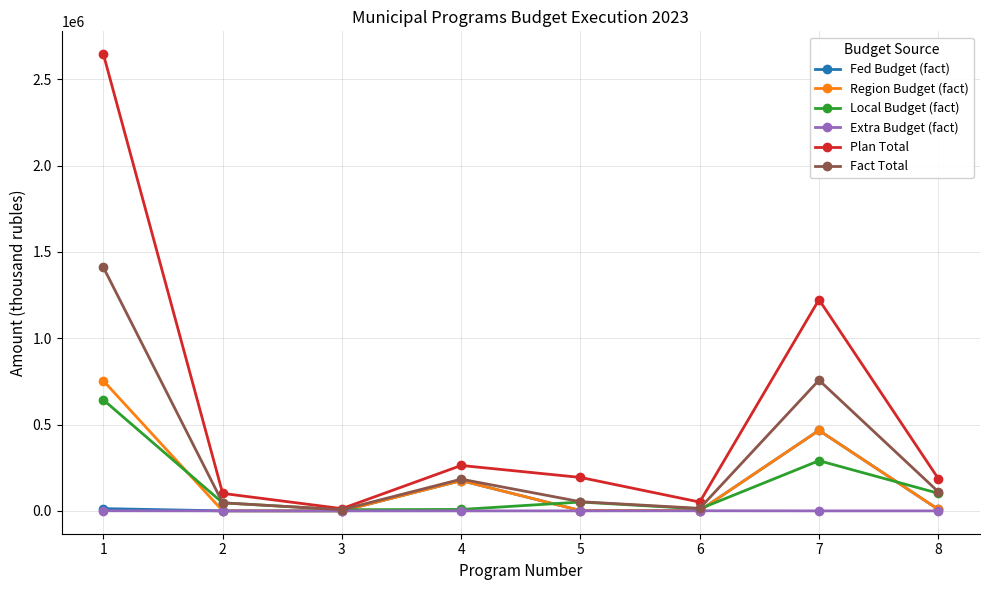

What is the maximum value shown in the chart?

2645745.7